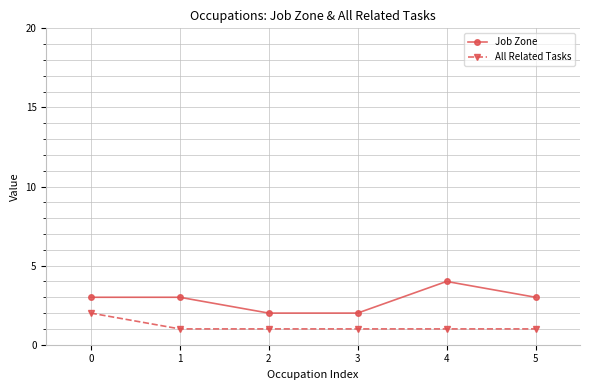

True or false: All Related Tasks and Job Zone intersect in this chart.

False